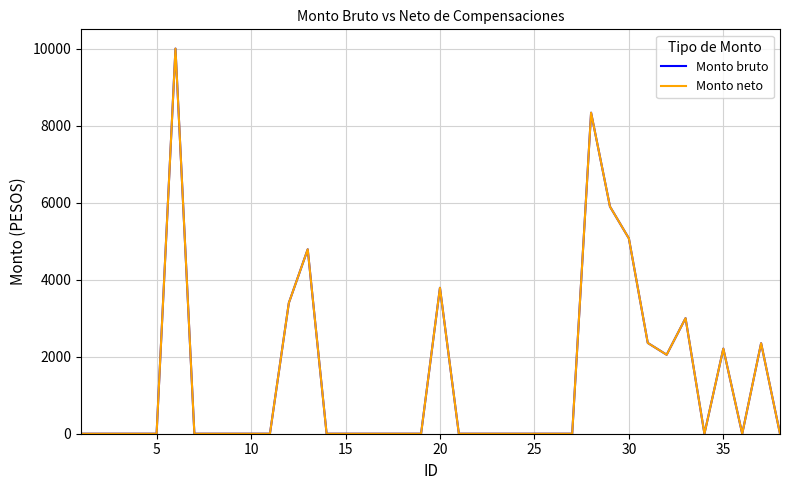

Does the chart have visible grid lines?

Yes